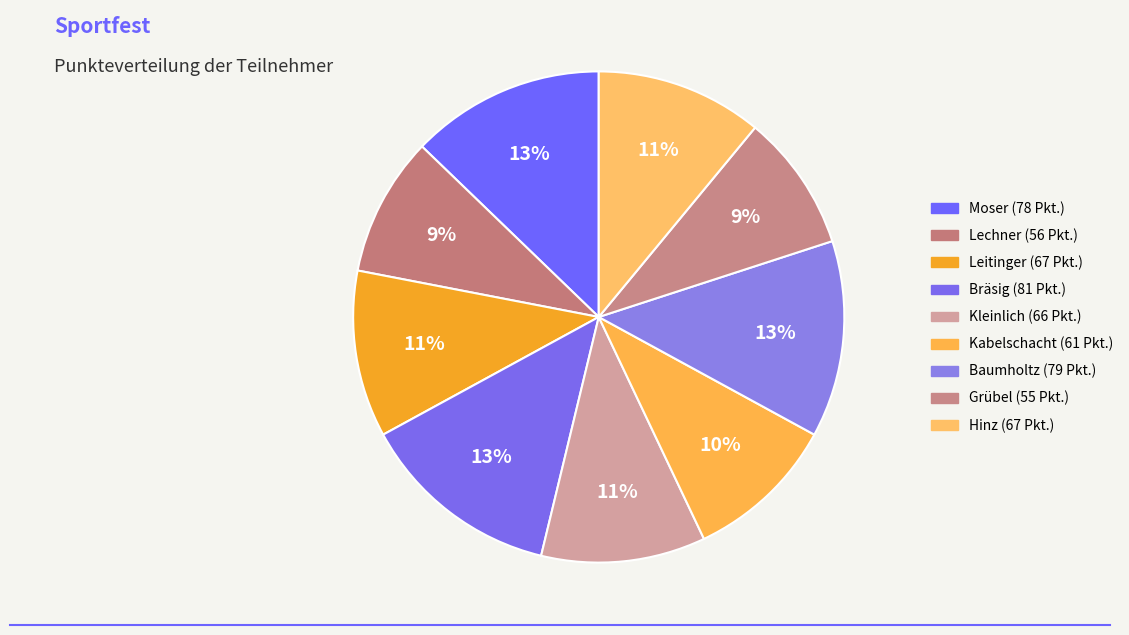

Which slice is the smallest?

Grübel